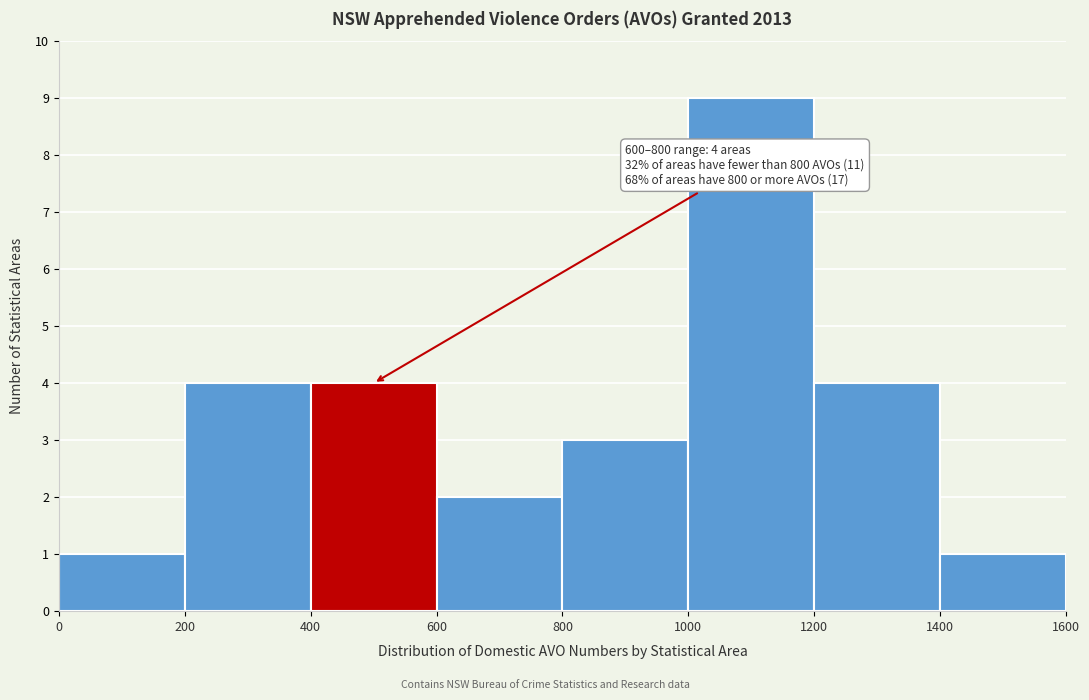

Which range on the x-axis has the tallest bar?

1000 to 1200